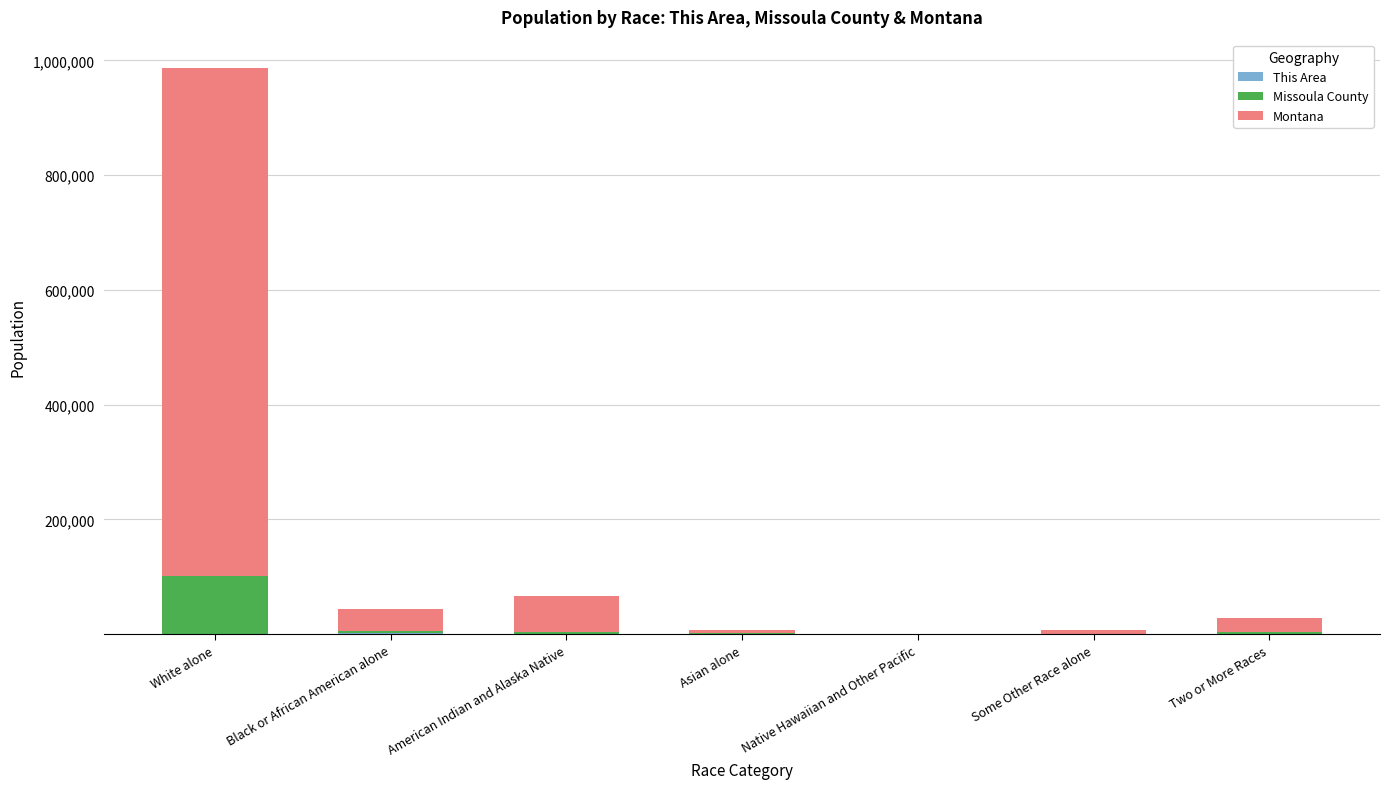

At which category is the sum across all series the highest?

White alone